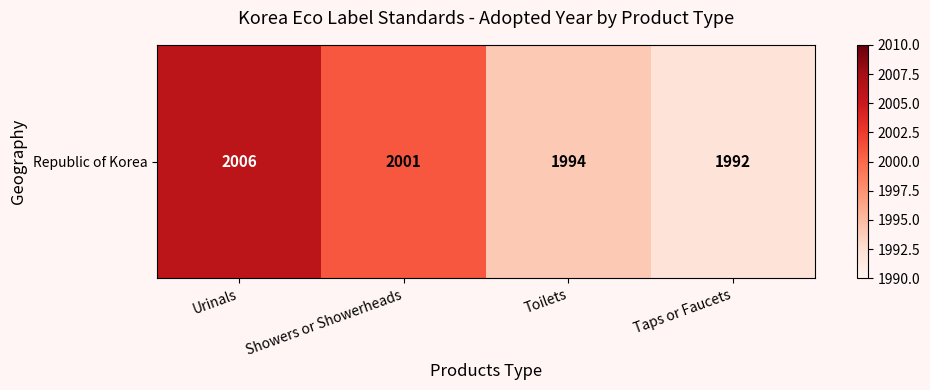

How many distinct data groups are displayed?

1